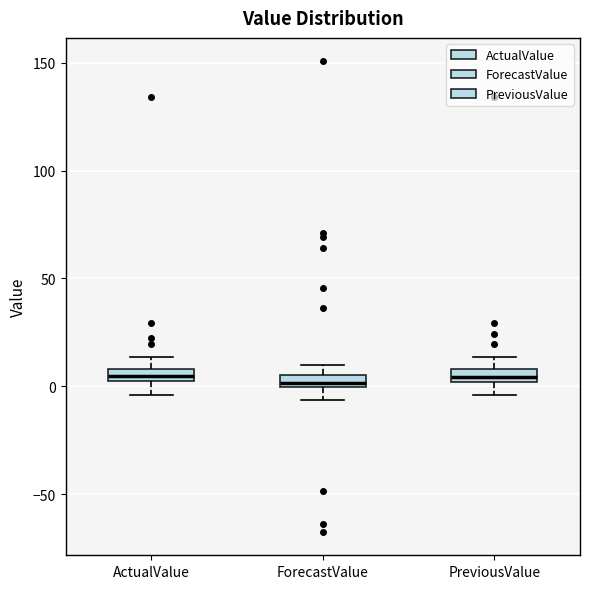

Where does the median line of the box for PreviousValue sit on the y-axis? The values are not printed on the chart, so give them approximately, as read against the axis.

5